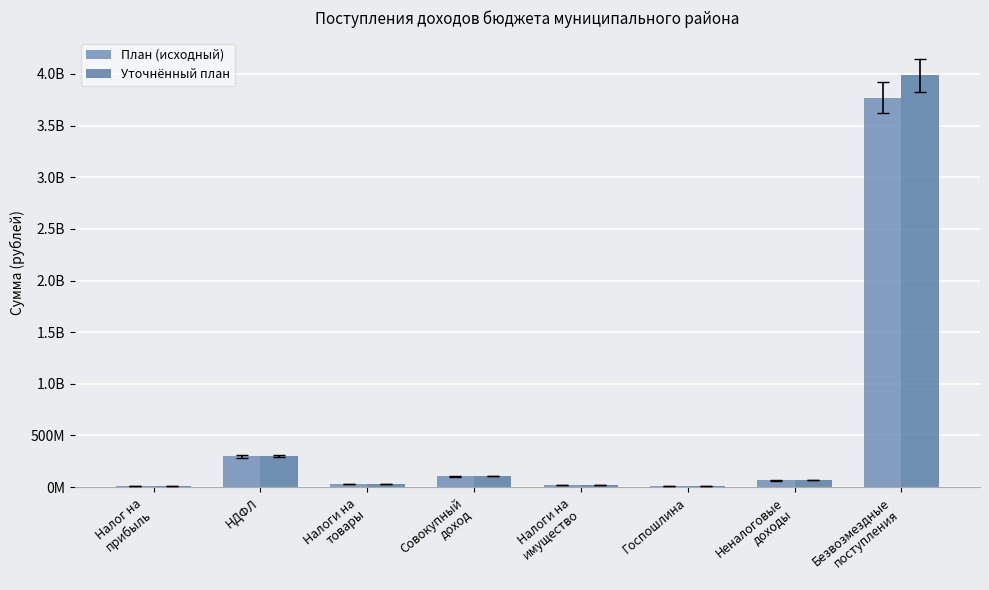

Are the bars horizontal?

No